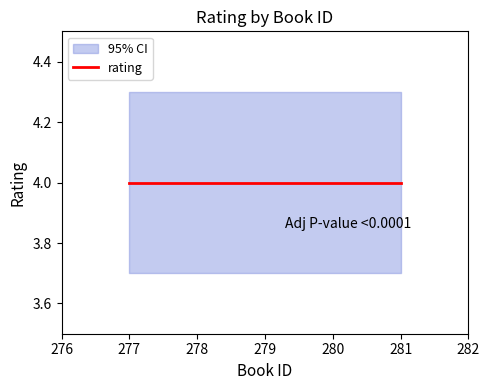

The value of rating at 1/03/2000 is 4. True or false?

True